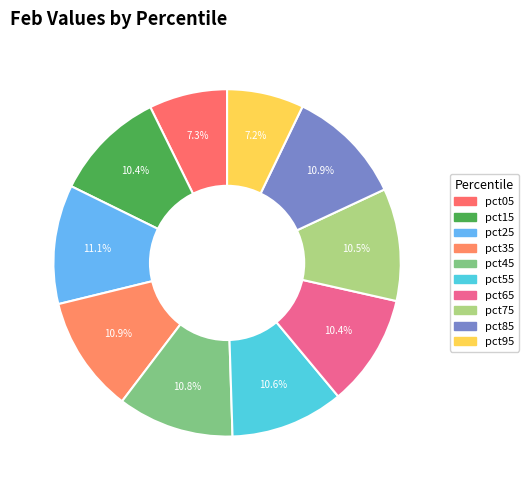

How many slices are in this pie chart?

10